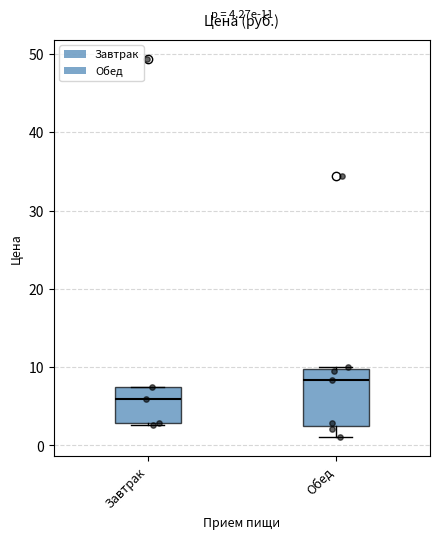

Which box has the lowest median line?

Завтрак